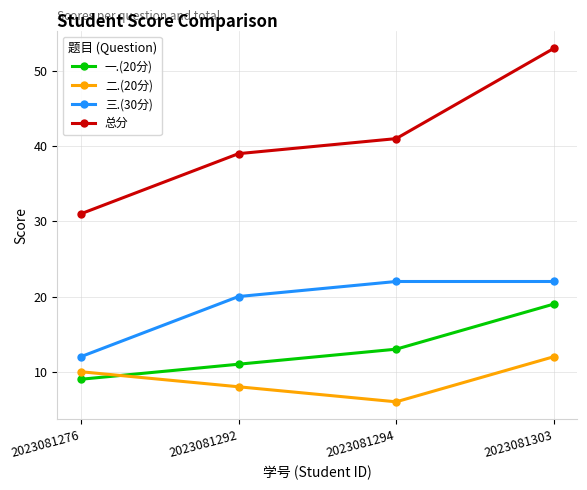

What is the spread (max minus min) of values at 2023081292?

31